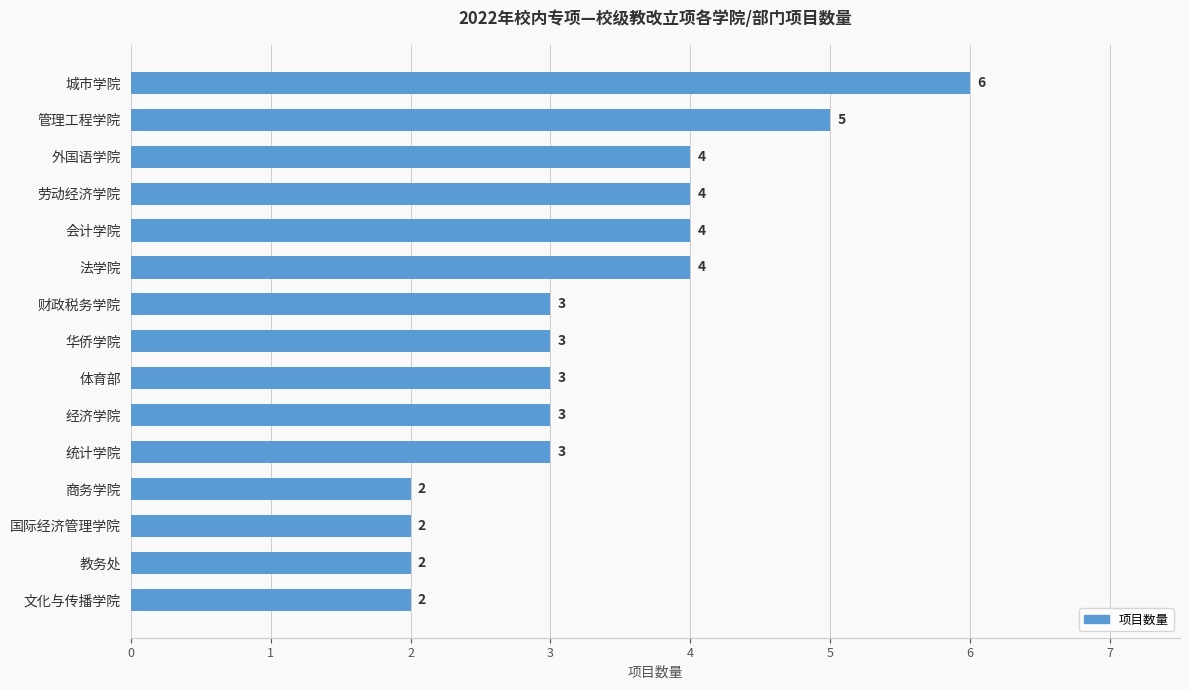

Does the chart contain stacked bars?

No